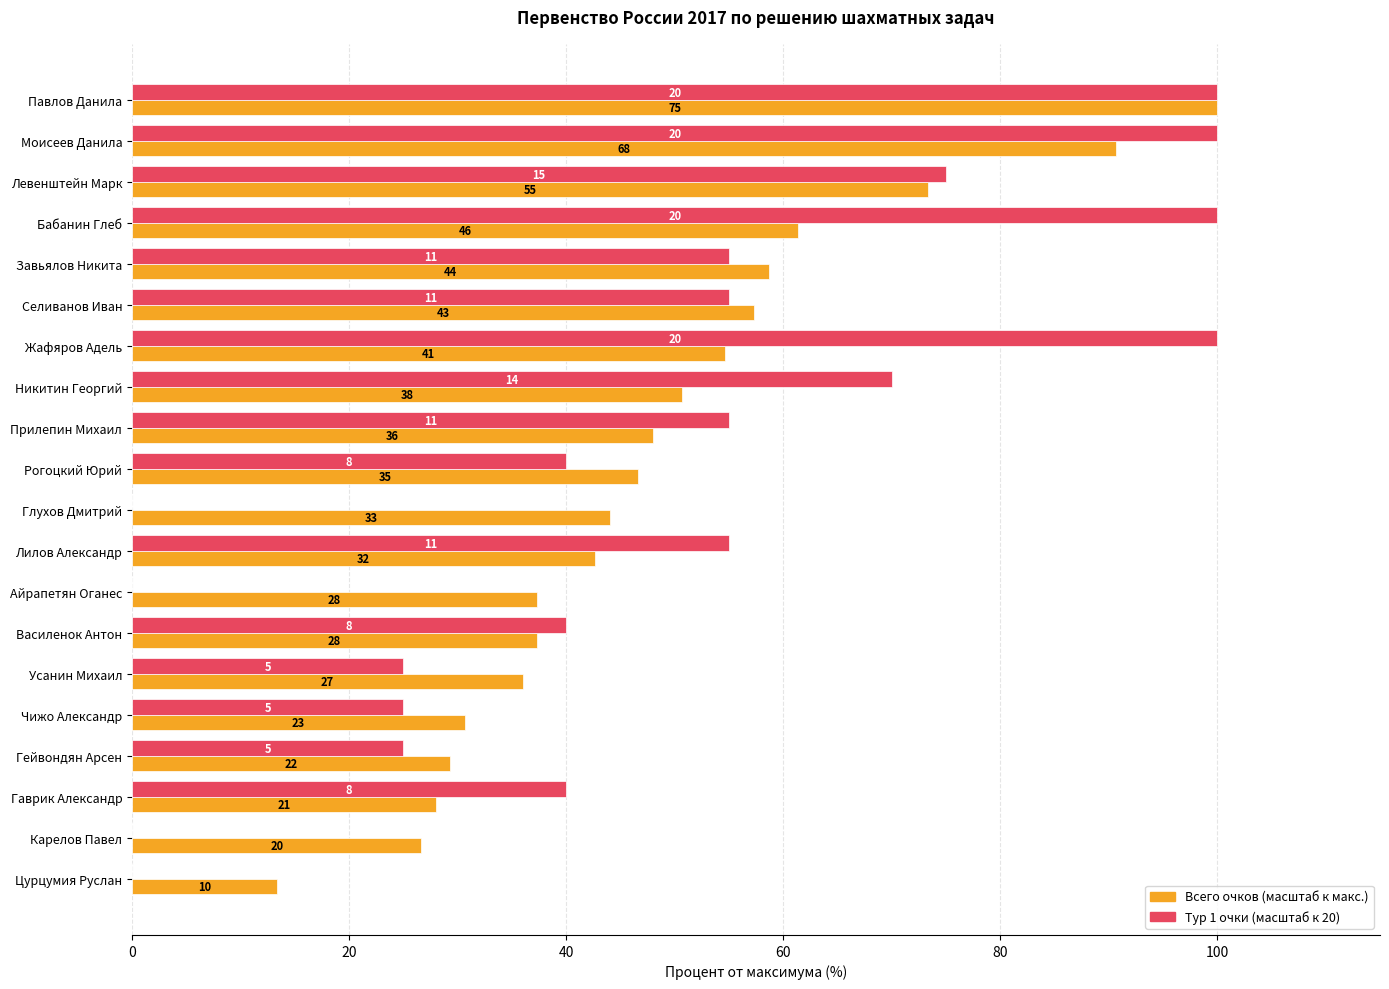

How many data points does each series have?

20